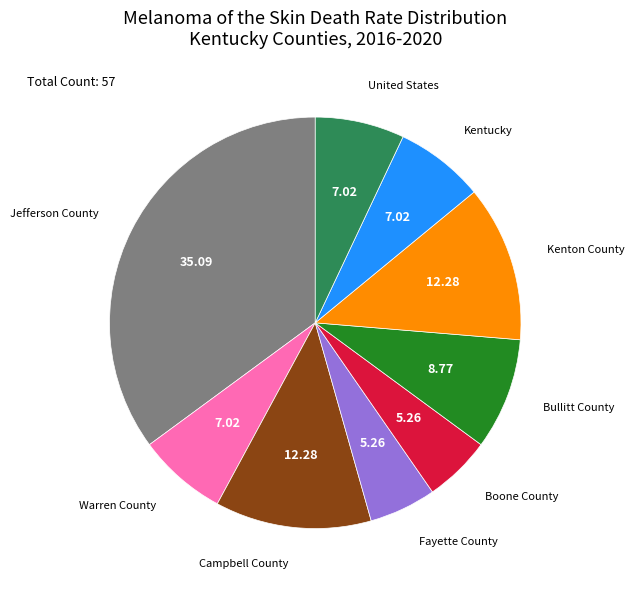

How many slices are in this pie chart?

9